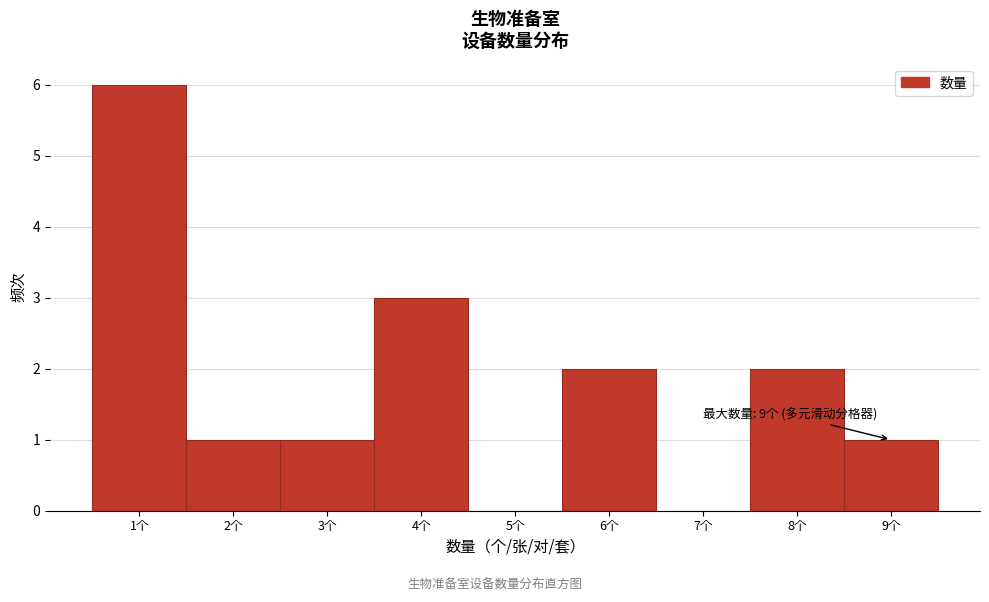

Over which range of the x-axis is the bar tallest?

0.5 to 1.5